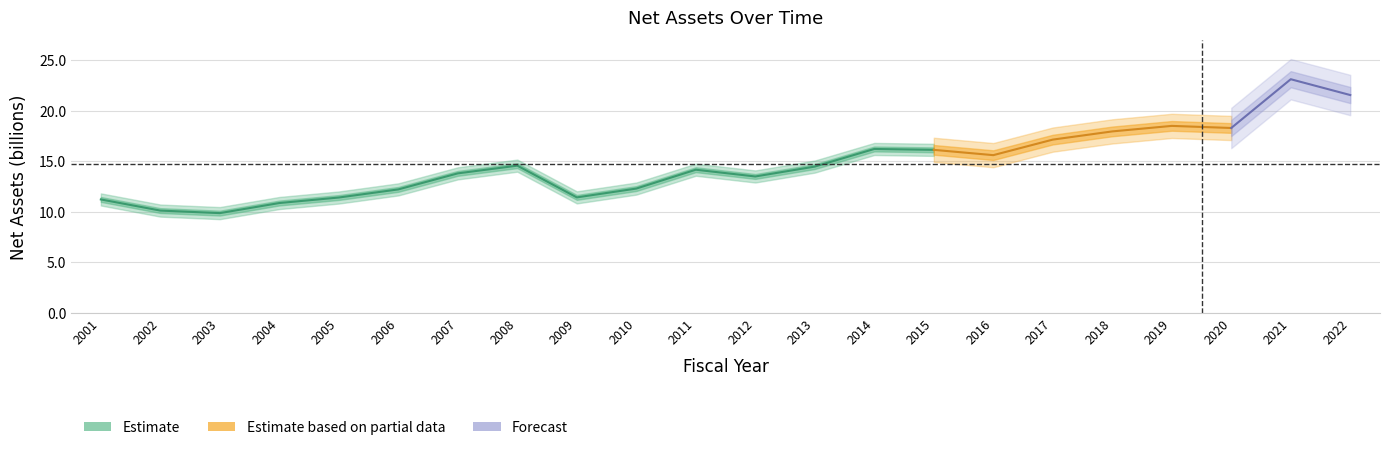

Reading left to right, extract all data points from this chart.

11.2	10.1	9.9	10.9	11.4	12.2	13.8	14.6	11.4	12.3	14.2	13.5	14.5	16.2	16.1	15.6	17.1	17.9	18.5	18.3	23.1	21.5